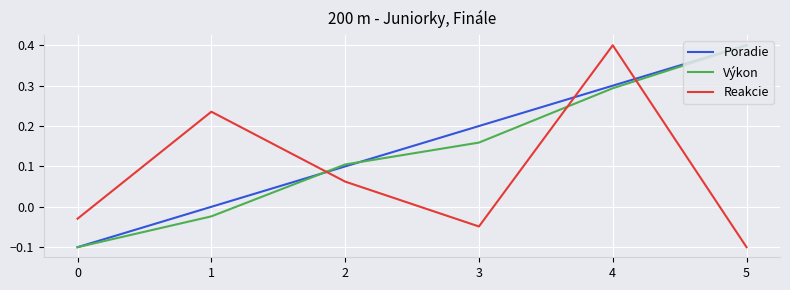

Between 0 and 3, which series saw the biggest shift?

Poradie